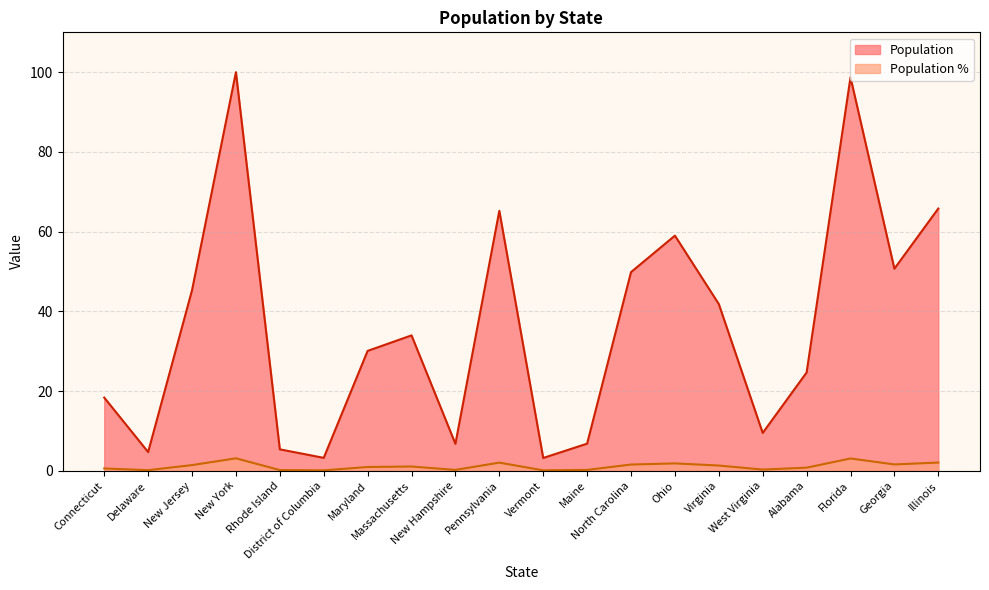

Between District of Columbia and Virginia, which series saw the biggest shift?

Population